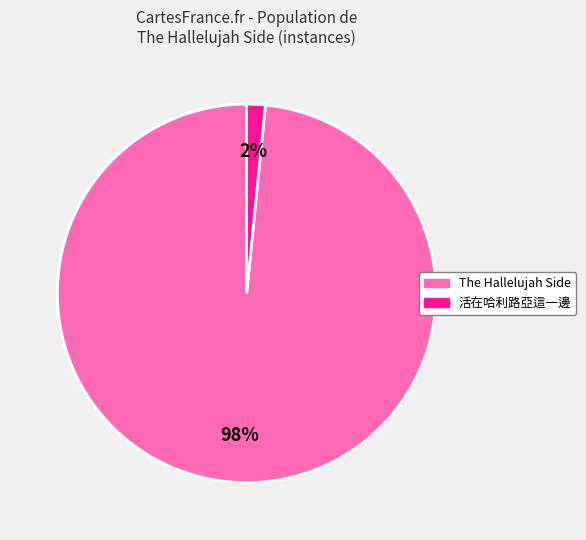

What percentage is the The Hallelujah Side slice, to the nearest percent?

98%